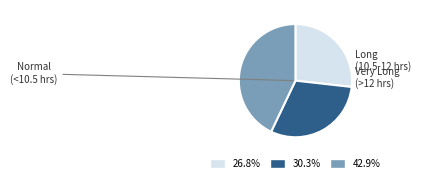

Is there a majority slice in this chart?

No